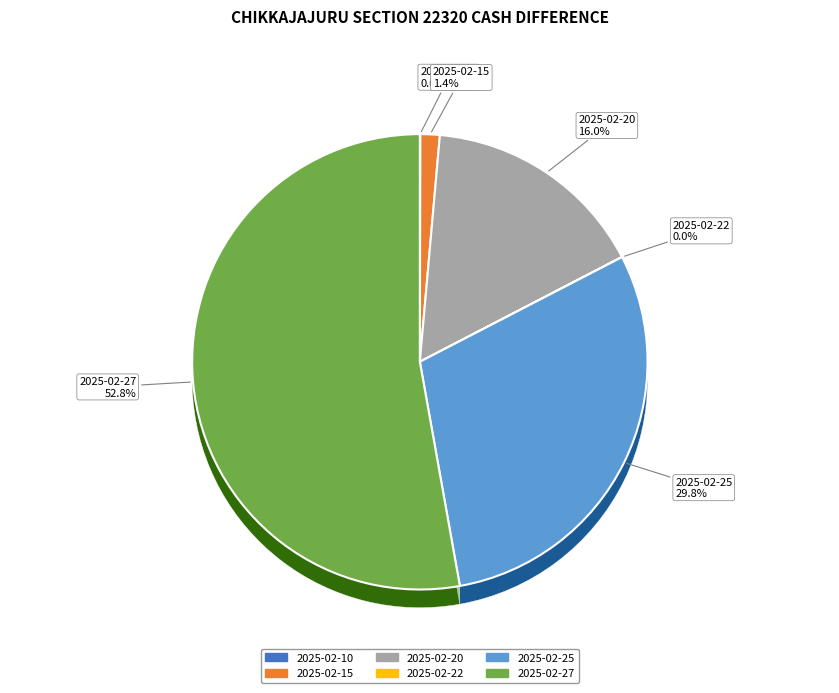

Is it true that 2025-02-27 is 53% of the pie?

True